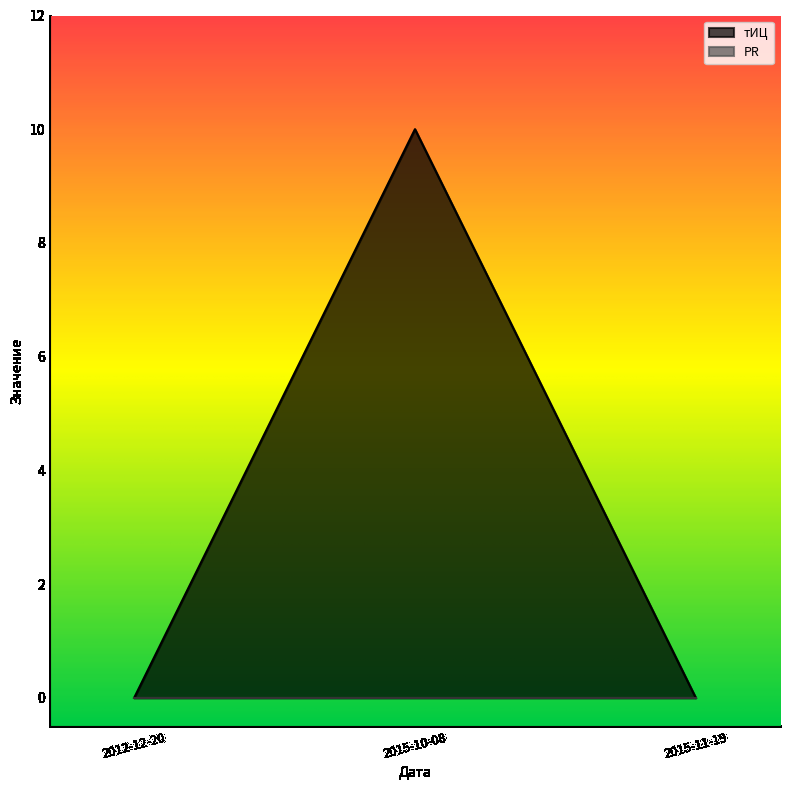

At which category does the chart reach its minimum across all series?

2012-12-20